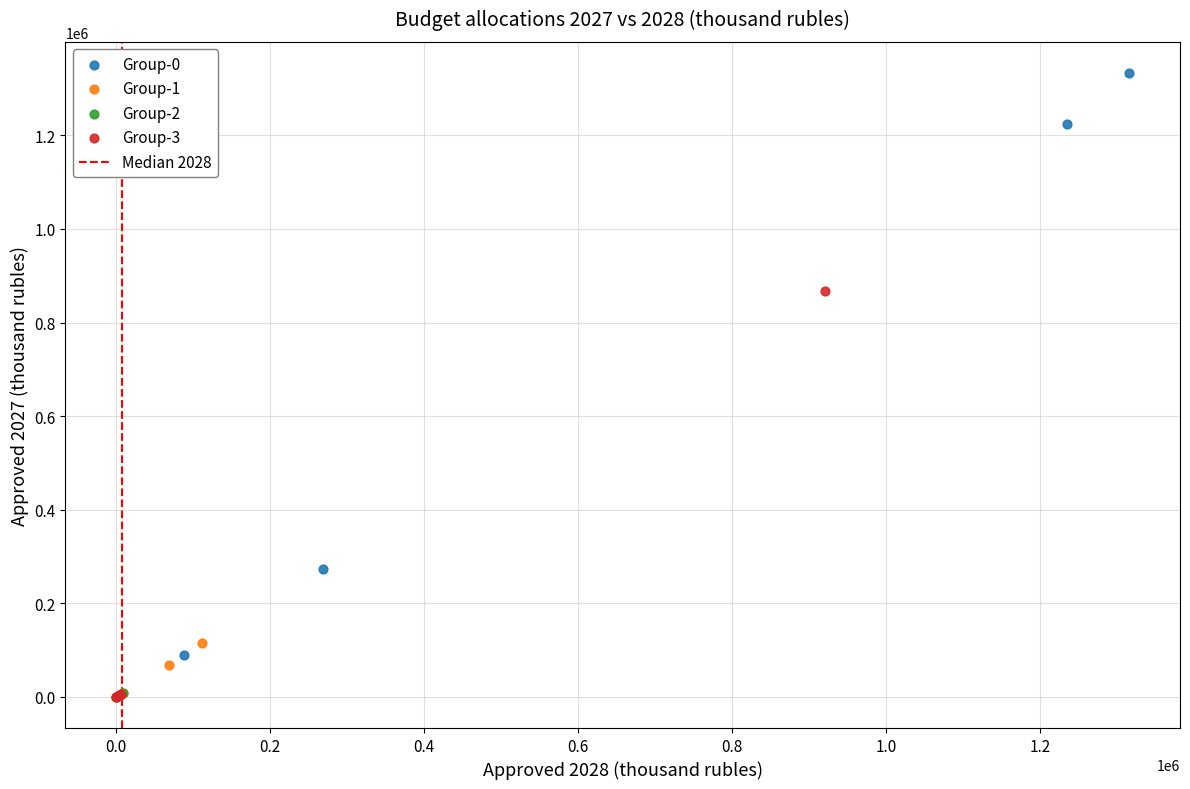

Which series has the widest spread of Y values?

Group-0